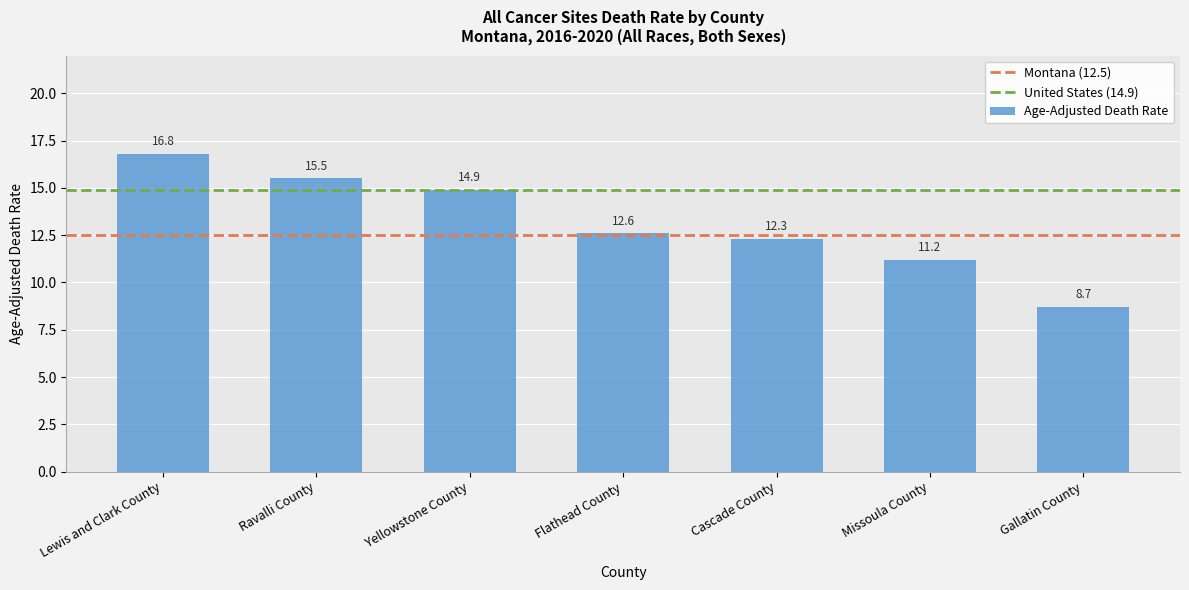

Is it true that the value at Ravalli County is 10.6?

False